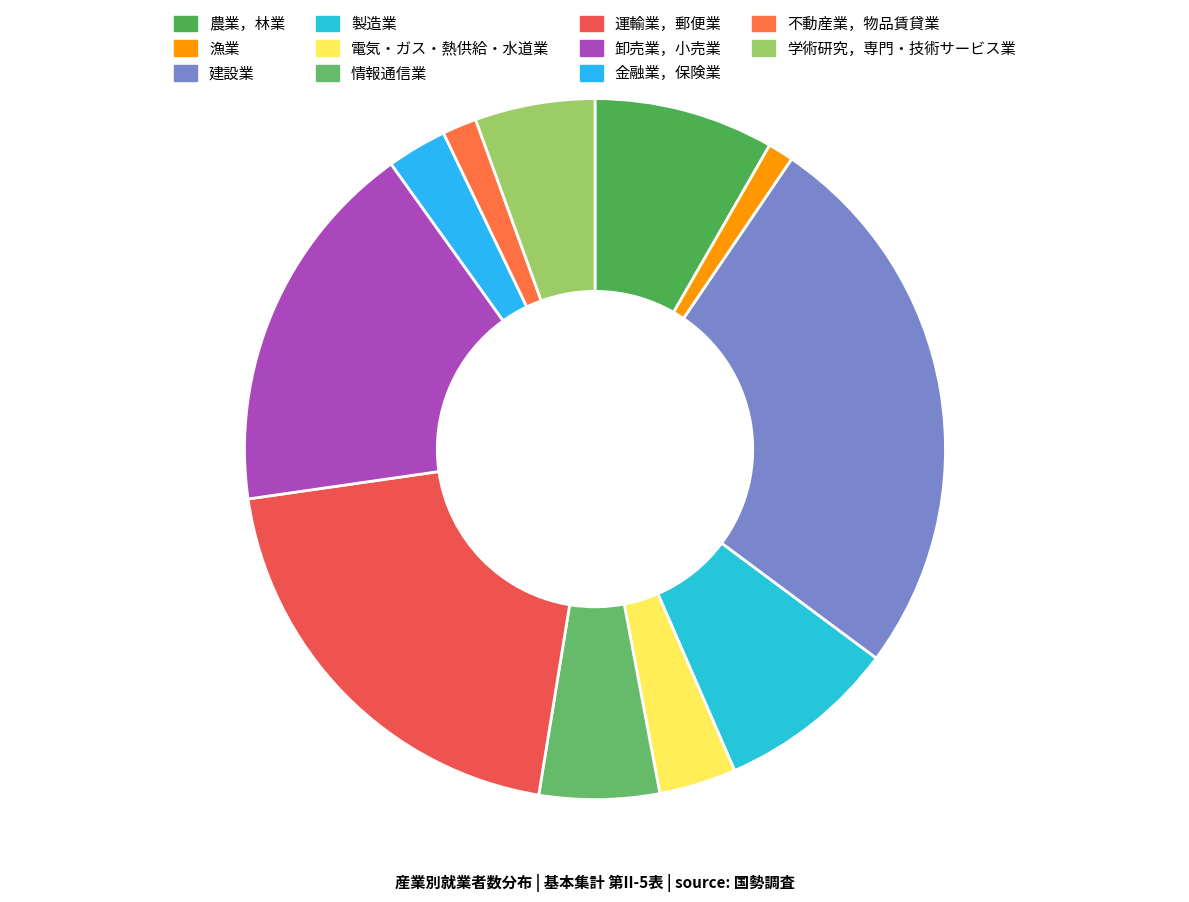

To the nearest percent, what portion does 建設業 represent?

26%